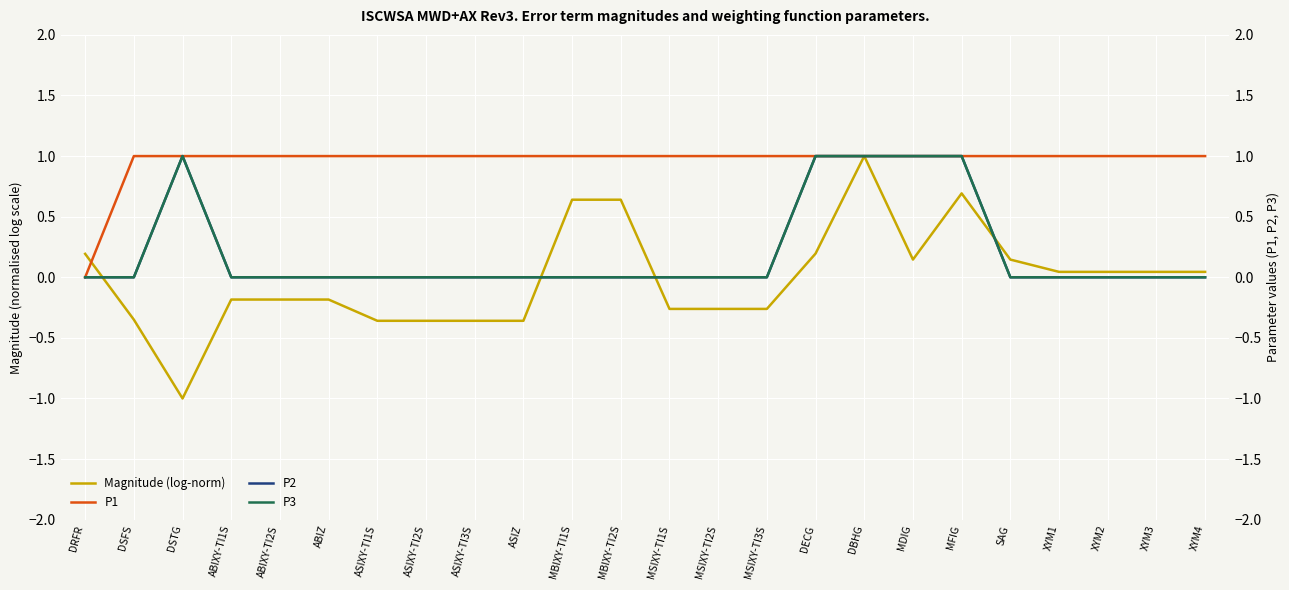

Where is Magnitude (log-norm) nearest to the value 0?

XYM1